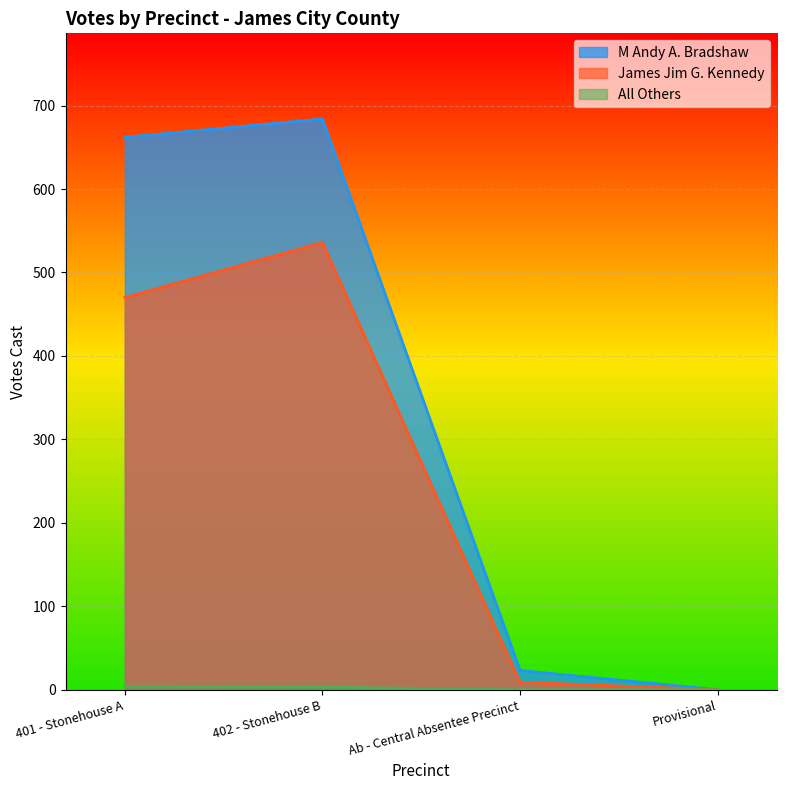

Rank the categories by M Andy A. Bradshaw value from highest to lowest.

402 - Stonehouse B, 401 - Stonehouse A, Ab - Central Absentee Precinct, Provisional